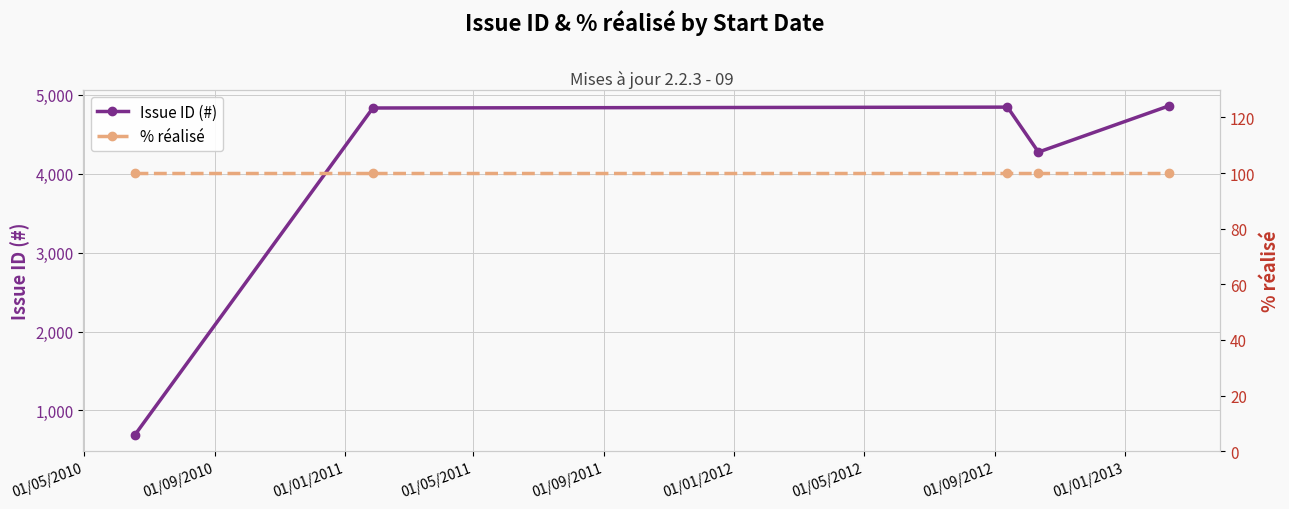

In Issue ID (#), how many points are higher than both neighbors (excluding endpoints)?

1